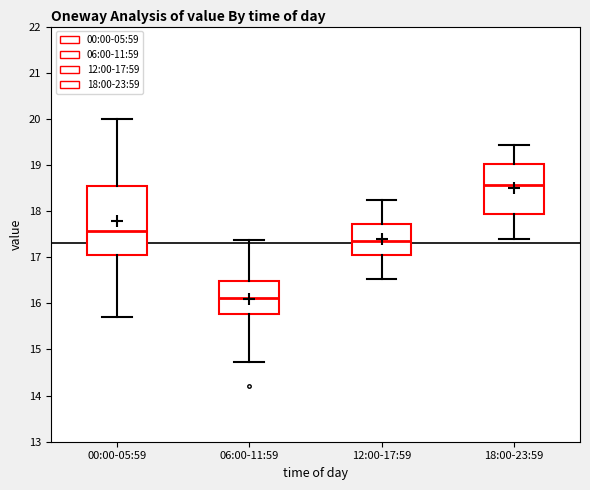

Where does the median line of the box for 00:00-05:59 sit on the y-axis? The values are not printed on the chart, so give them approximately, as read against the axis.

17.6